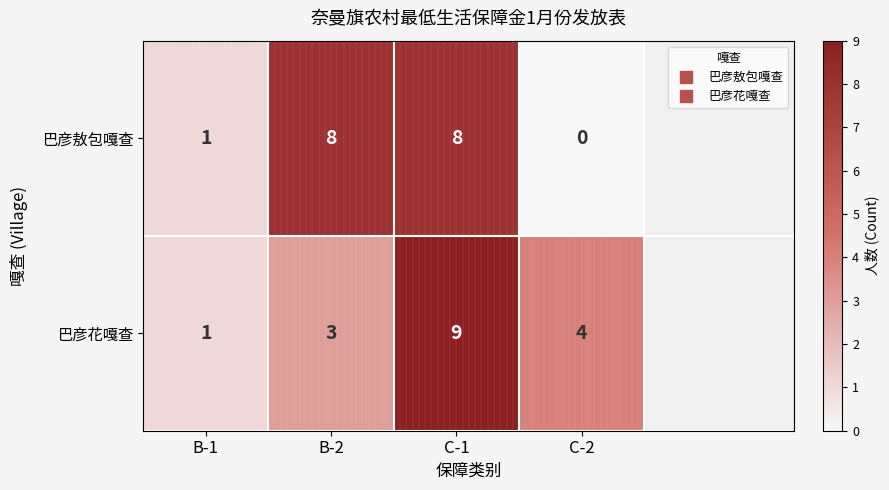

How many distinct data groups are displayed?

2